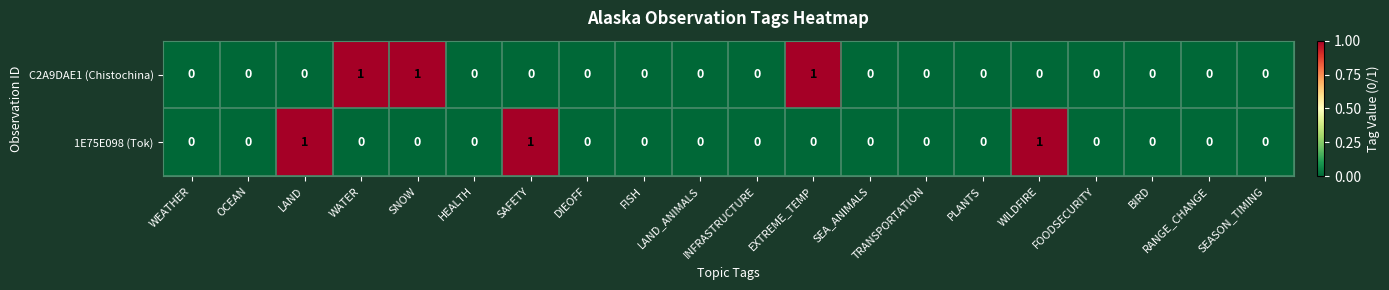

Rank the series at SNOW from lowest to highest value.

1E75E098 (Tok), C2A9DAE1 (Chistochina)